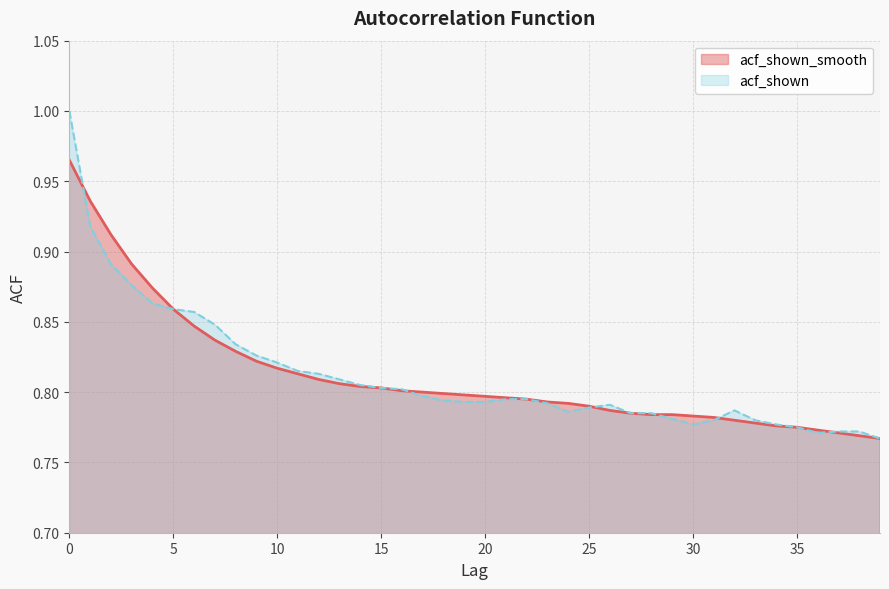

Reading right to left, what are all the values shown in this chart?

acf_shown_smooth: 0.8	0.8	0.8	0.8	0.8	0.8	0.8	0.8	0.8	0.8	0.8	0.8	0.8	0.8	0.8	0.8	0.8	0.8	0.8	0.8	0.8	0.8	0.8	0.8	0.8	0.8	0.8	0.8	0.8	0.8	0.8	0.8	0.8	0.8	0.9	0.9	0.9	0.9	0.9	1.0
acf_shown: 0.8	0.8	0.8	0.8	0.8	0.8	0.8	0.8	0.8	0.8	0.8	0.8	0.8	0.8	0.8	0.8	0.8	0.8	0.8	0.8	0.8	0.8	0.8	0.8	0.8	0.8	0.8	0.8	0.8	0.8	0.8	0.8	0.8	0.9	0.9	0.9	0.9	0.9	0.9	1.0